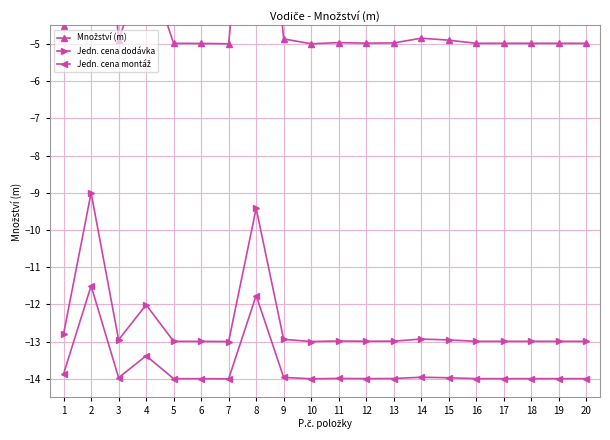

Reading right to left, extract all data points from this chart.

Množství (m): -5.0	-5.0	-5.0	-5.0	-5.0	-4.9	-4.8	-5.0	-5.0	-5.0	-5.0	-4.9	3.1	-5.0	-5.0	-5.0	-2.8	-4.9	4.0	-4.5
Jedn. cena dodávka: -13.0	-13.0	-13.0	-13.0	-13.0	-13.0	-12.9	-13.0	-13.0	-13.0	-13.0	-12.9	-9.4	-13.0	-13.0	-13.0	-12.0	-13.0	-9.0	-12.8
Jedn. cena montáž: -14.0	-14.0	-14.0	-14.0	-14.0	-14.0	-14.0	-14.0	-14.0	-14.0	-14.0	-14.0	-11.8	-14.0	-14.0	-14.0	-13.4	-14.0	-11.5	-13.9